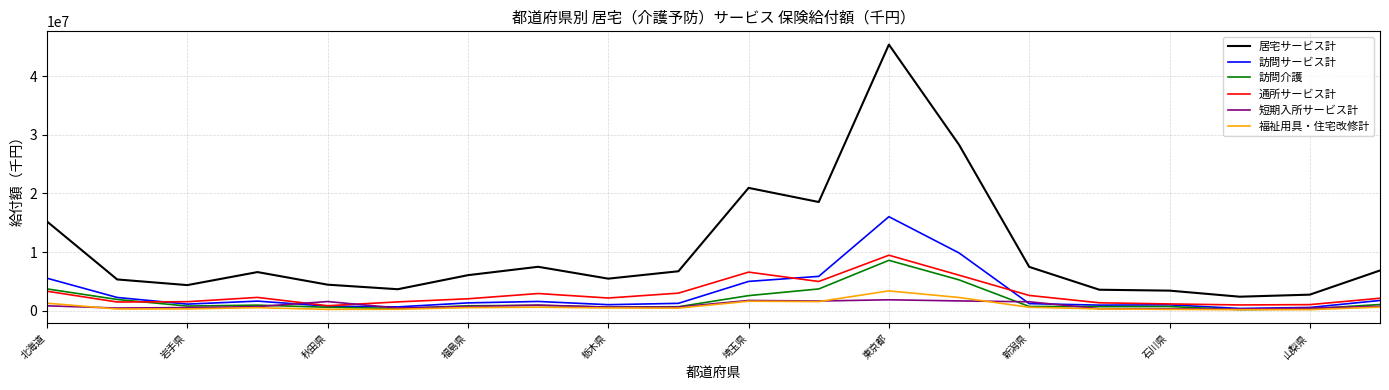

Which series has the widest spread of values?

居宅サービス計